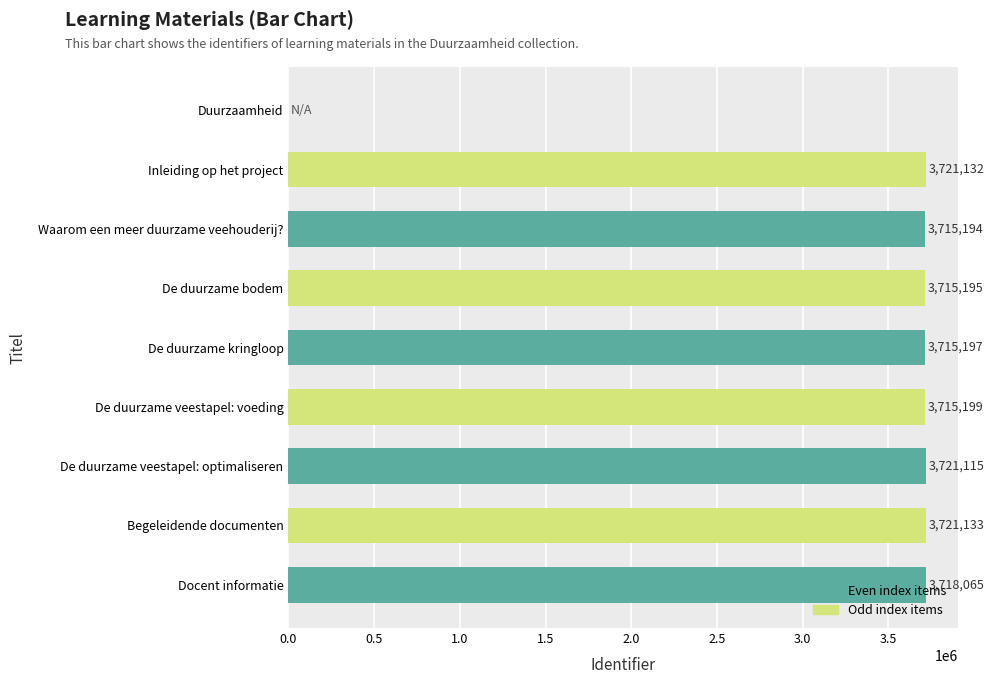

At which label is the value closest to 1860566?

Waarom een meer duurzame veehouderij?